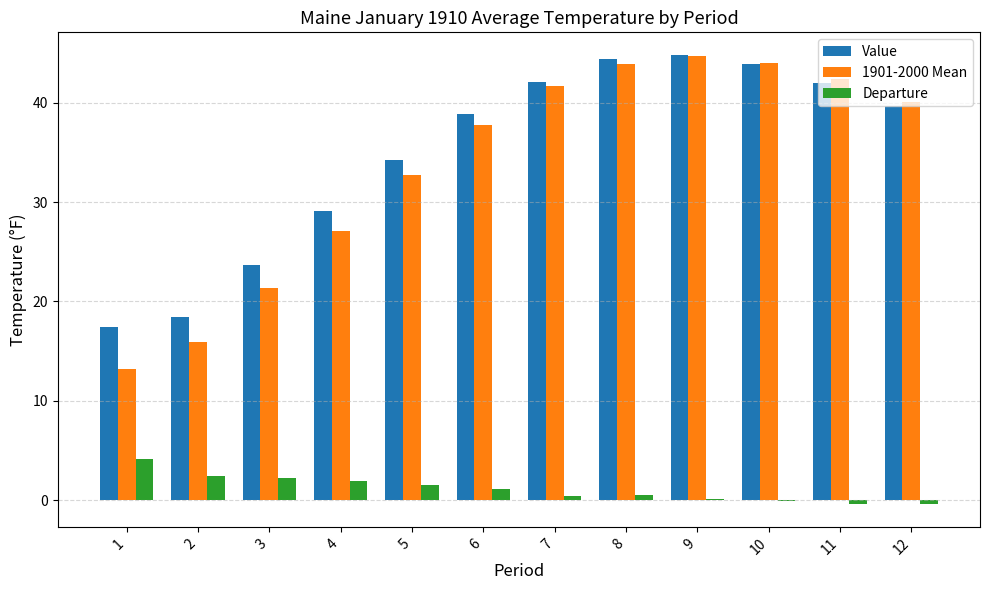

True or false: Value has a value of 44.4 at 8.

True